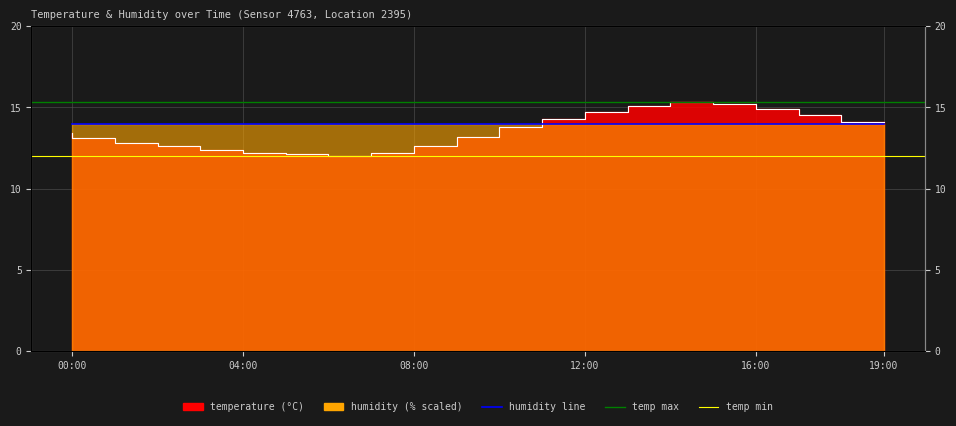

At which label does the data first exceed 13?

00:00